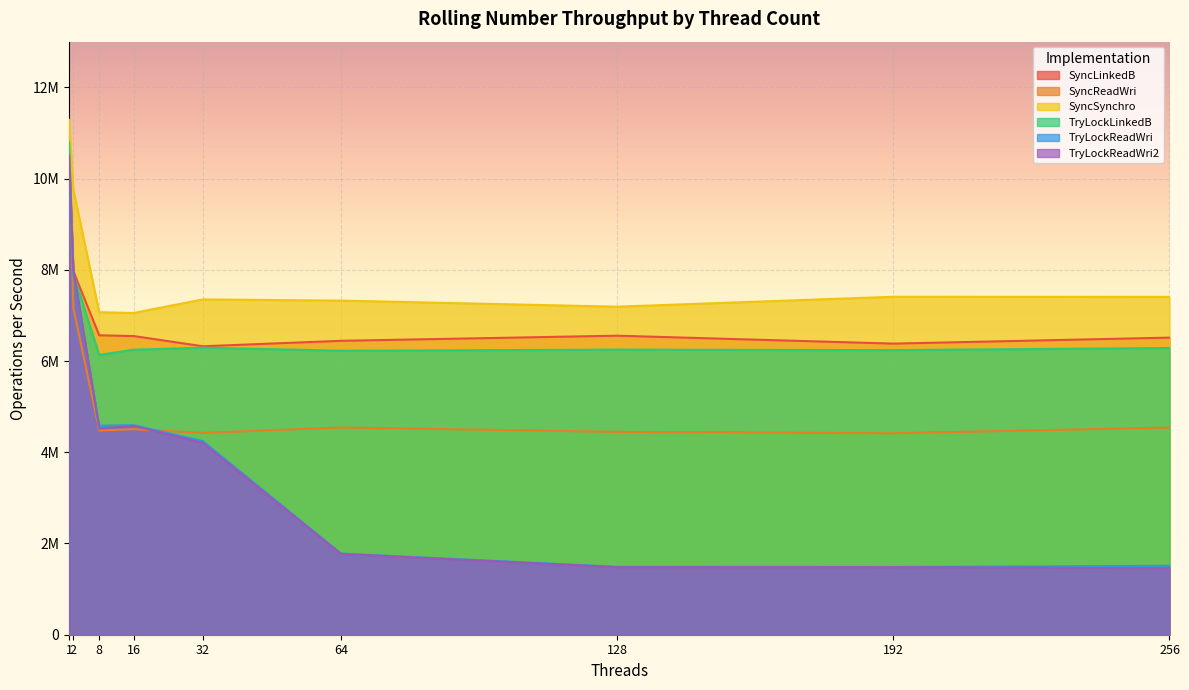

At 1, list the series in order from largest to smallest.

SyncSynchro, SyncReadWri, TryLockLinkedB, SyncLinkedB, TryLockReadWri2, TryLockReadWri